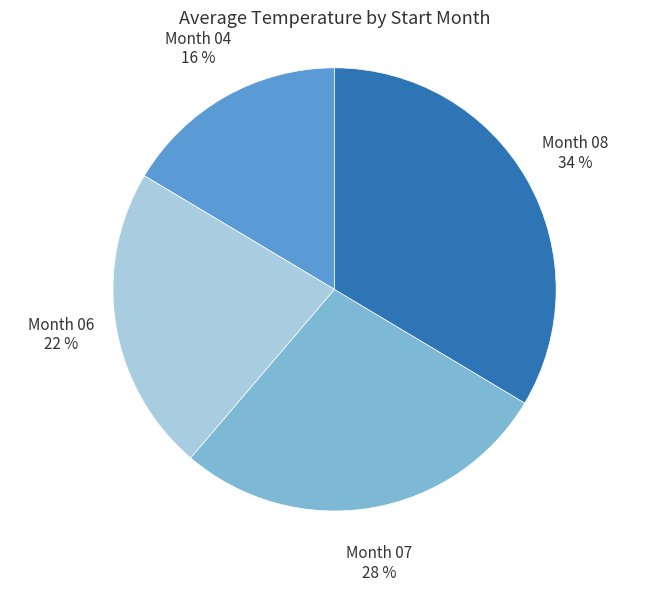

Is there a majority slice in this chart?

No